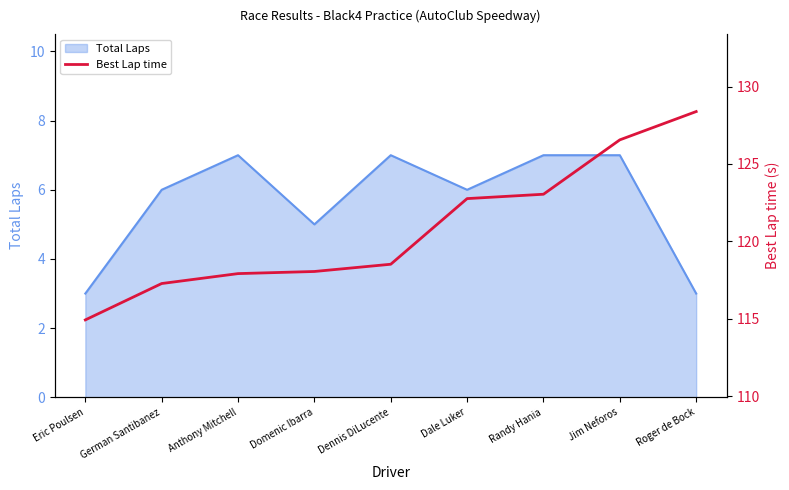

Reading left to right, extract all data points from this chart.

Eric Poulsen=114.9	German Santibanez=117.3	Anthony Mitchell=117.9	Domenic Ibarra=118.1	Dennis DiLucente=118.5	Dale Luker=122.8	Randy Hania=123.0	Jim Neforos=126.6	Roger de Bock=128.4